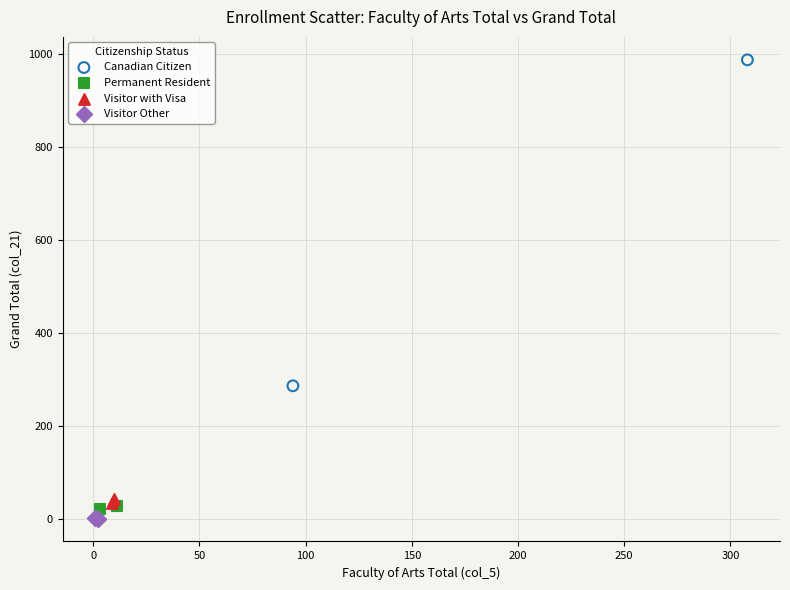

Which series reaches the minimum Y coordinate?

Visitor Other